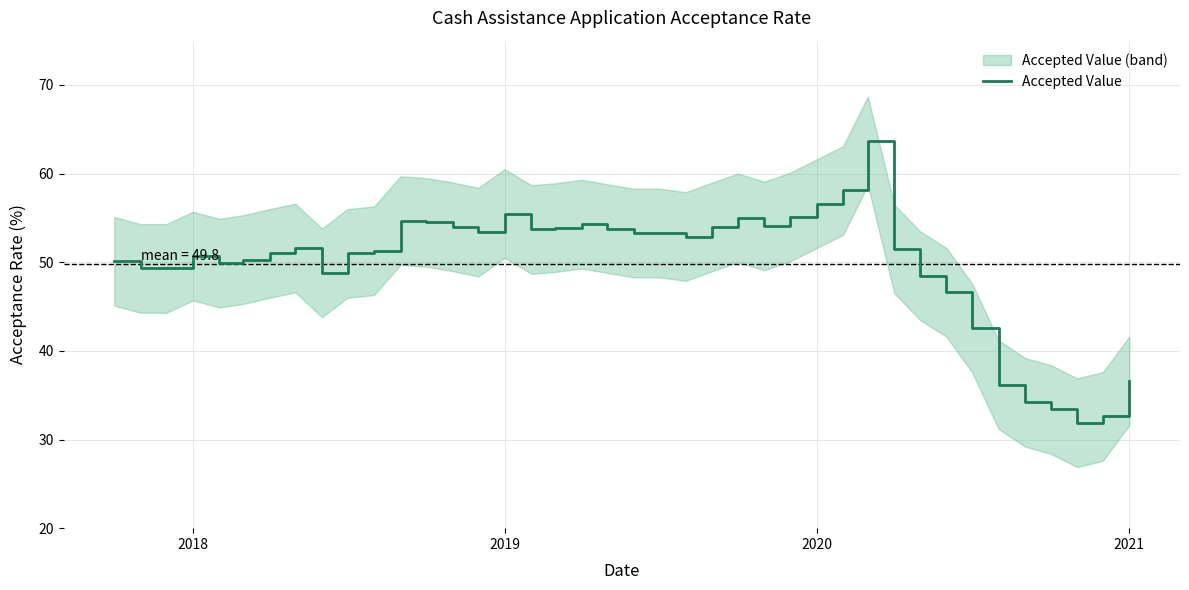

The Accepted Value series shows 56.6 at 2020. True or false?

True